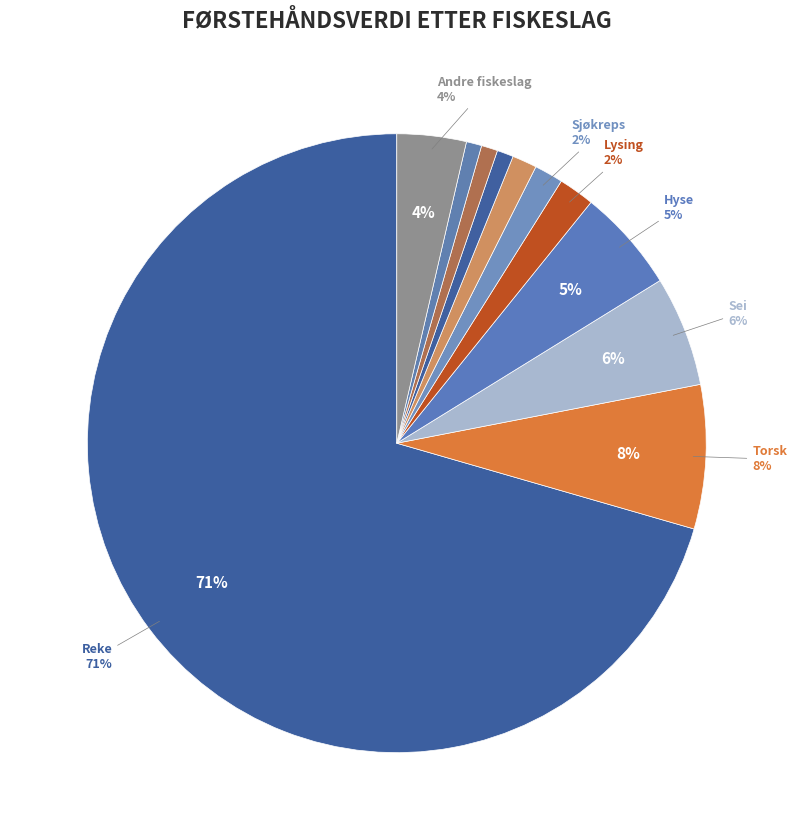

How many slices are in this pie chart?

11